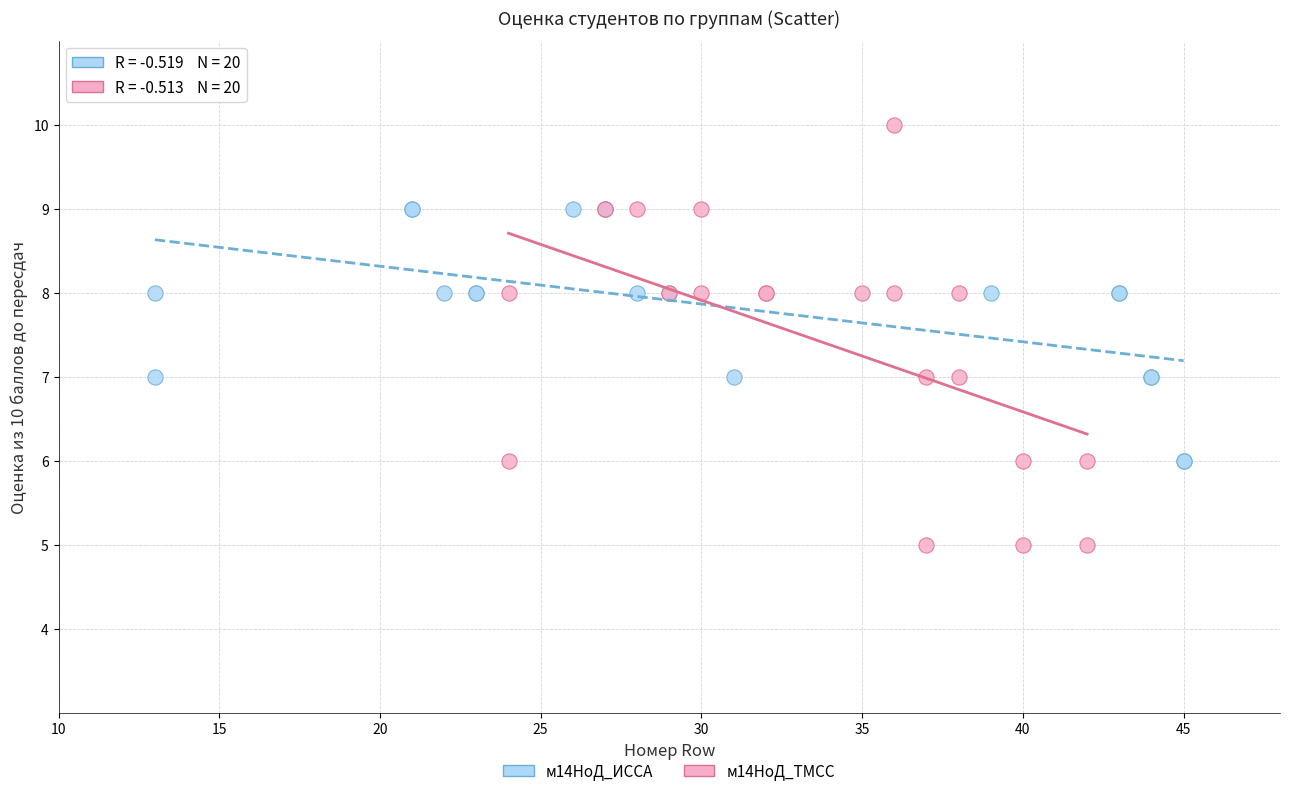

Which series reaches the maximum Y coordinate?

м14НоД_ТМСС